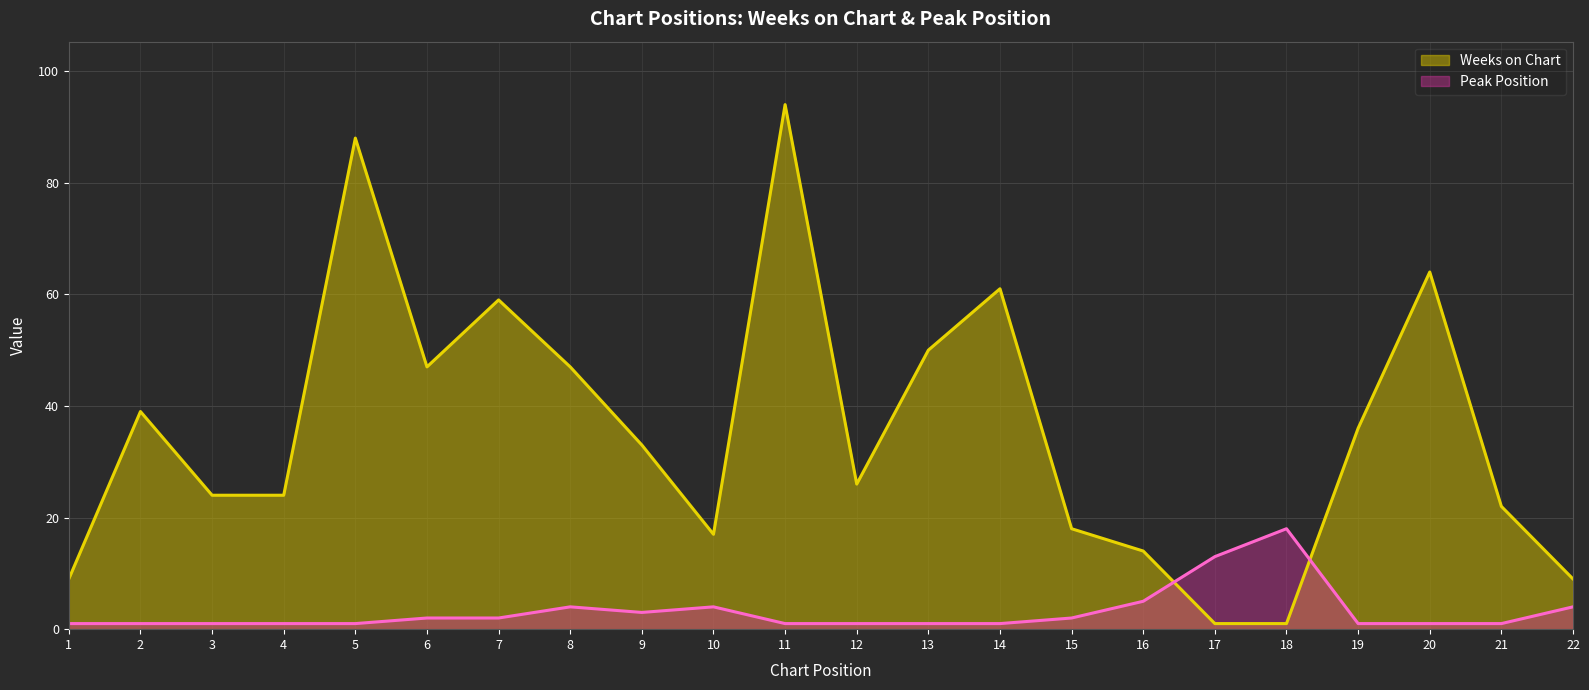

What is the maximum value for Weeks on Chart?

94